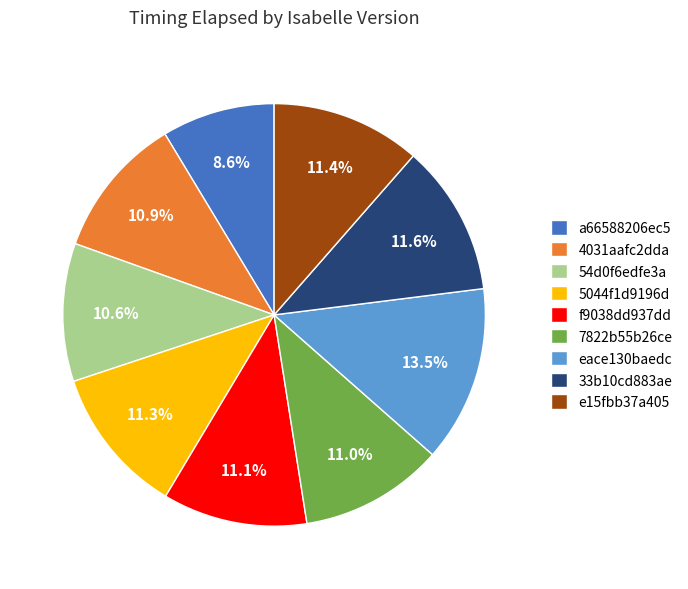

Combined, do eace130baedc and f9038dd937dd account for over 50%?

No